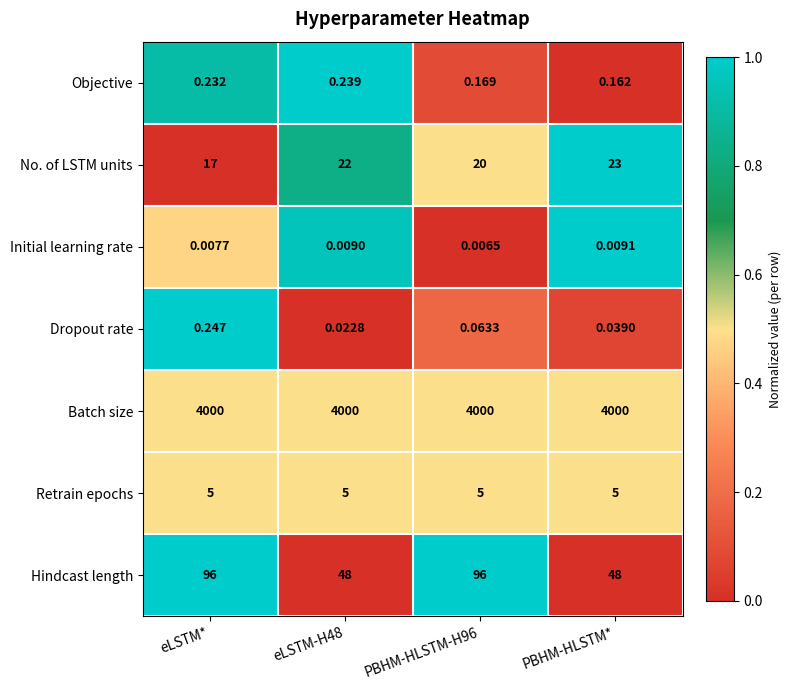

What is the difference between the highest and lowest values at eLSTM*?

4000.0